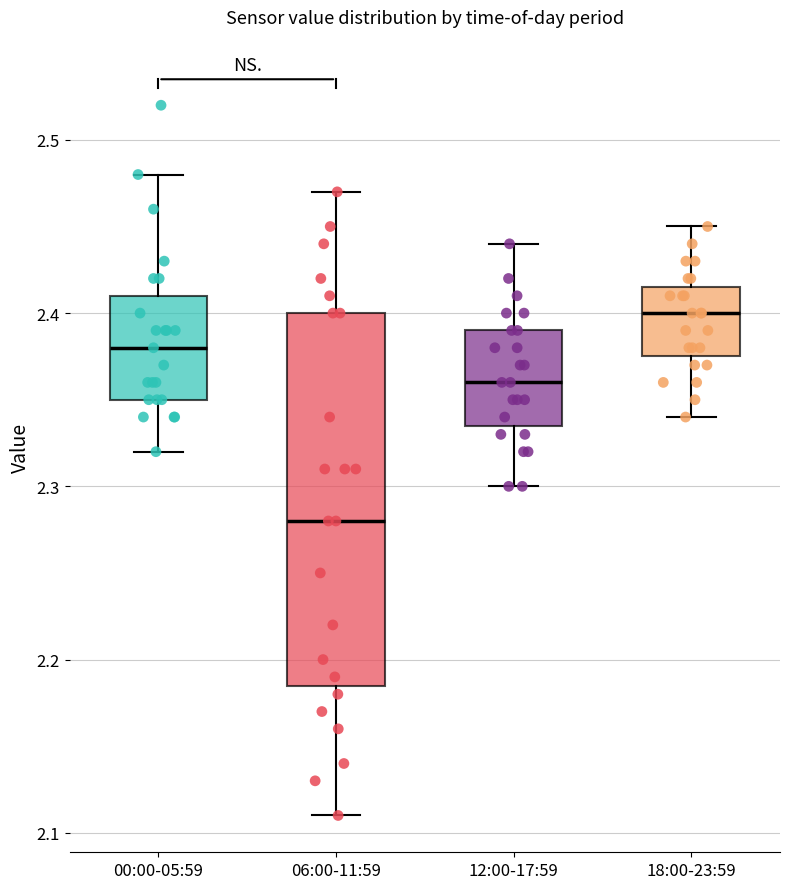

Reading left to right, transcribe this box plot: for each box, give where its median line is, the range the box spans, and where its two whiskers end, as read against the y-axis. The values are not printed on the chart, so give them approximately, as read against the axis.

00:00-05:59: median 2.38, box 2.35 to 2.41, whiskers 2.32 to 2.48
06:00-11:59: median 2.28, box 2.19 to 2.40, whiskers 2.11 to 2.47
12:00-17:59: median 2.36, box 2.34 to 2.39, whiskers 2.30 to 2.44
18:00-23:59: median 2.40, box 2.38 to 2.42, whiskers 2.34 to 2.45